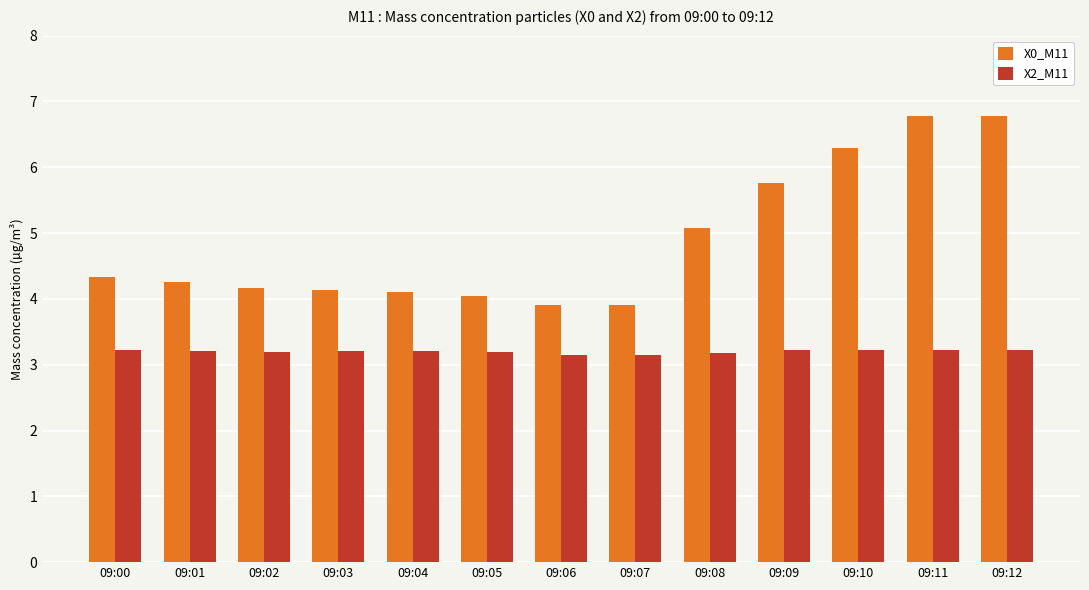

What is the sum of the X2_M11 values at 09:00 and 09:05?

6.4